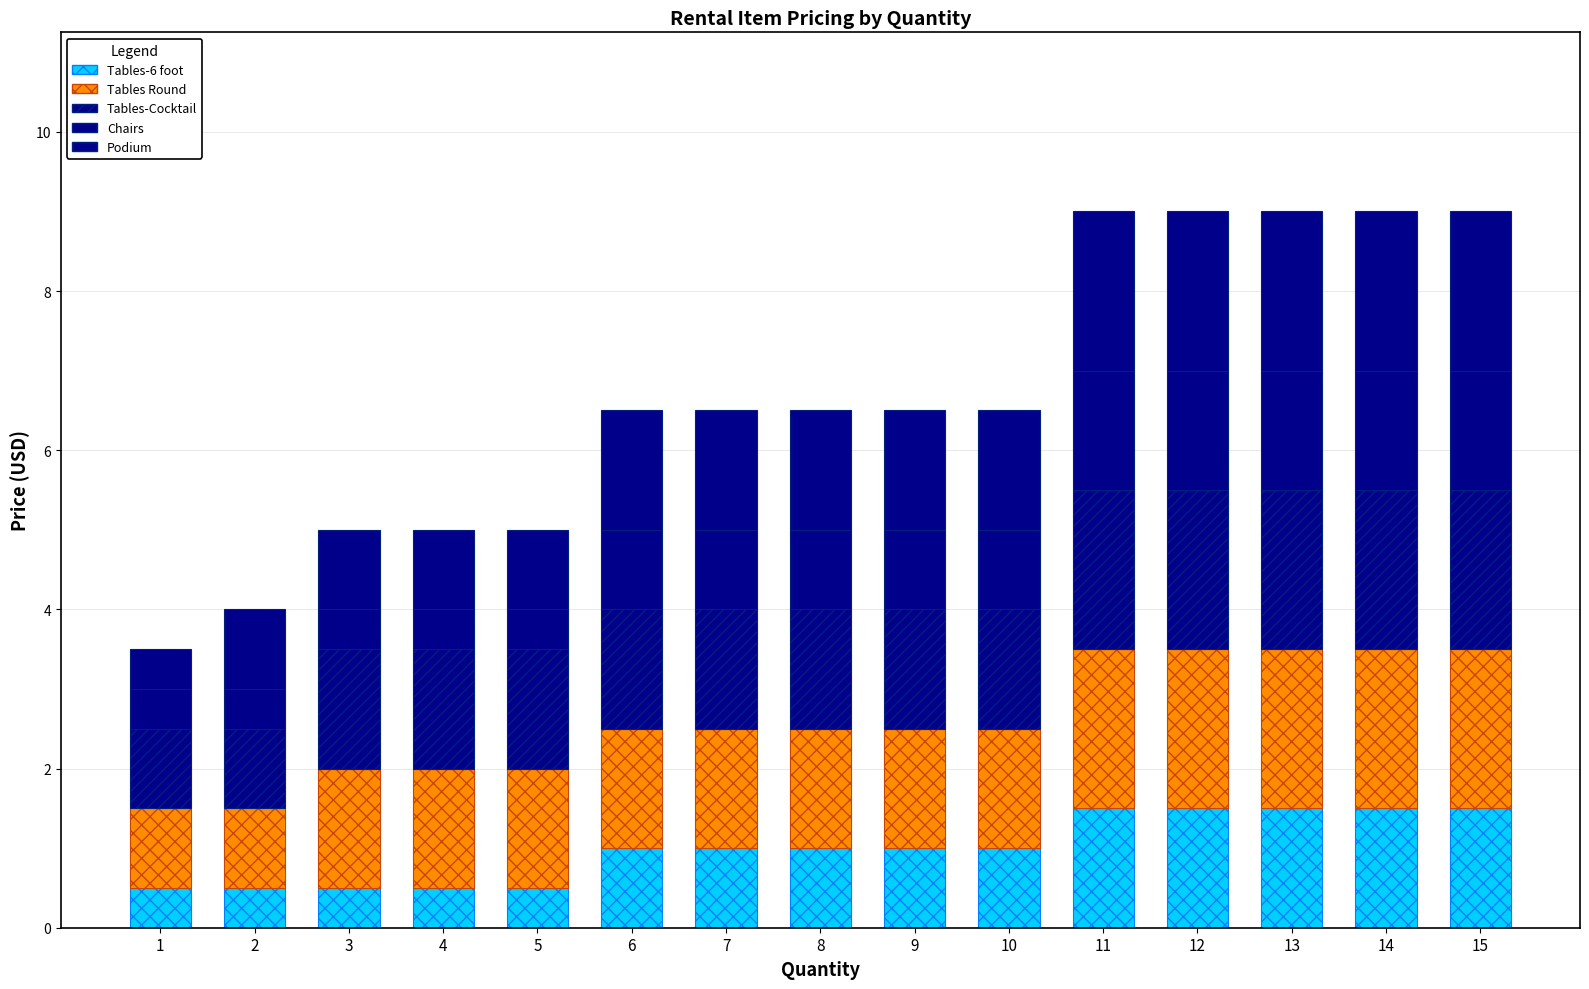

How many bars are there in total?

15